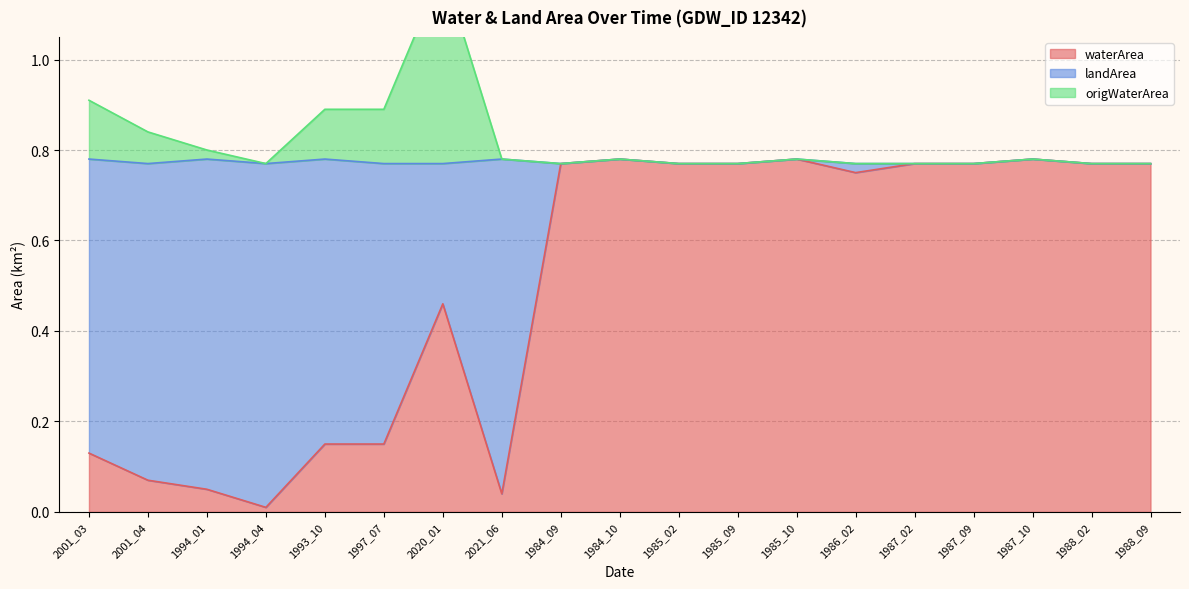

True or false: origWaterArea and waterArea cross at least once.

False